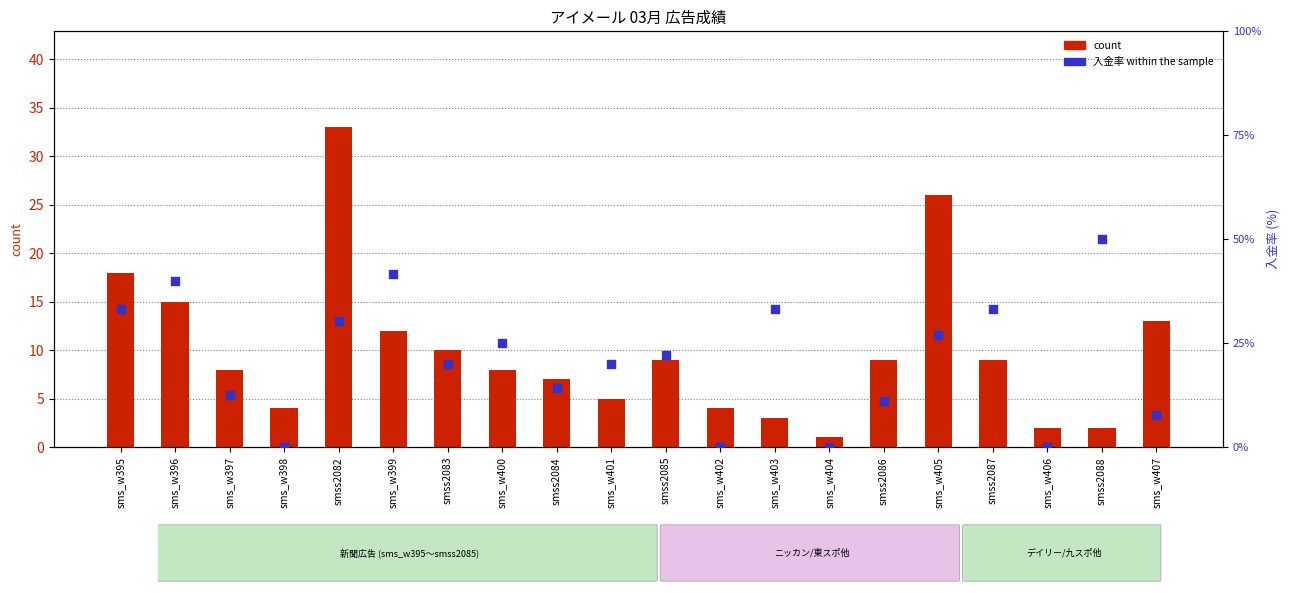

Is the value of 入金率 (% within sample) at sms_w405 greater than the value of count at sms_w402?

Yes